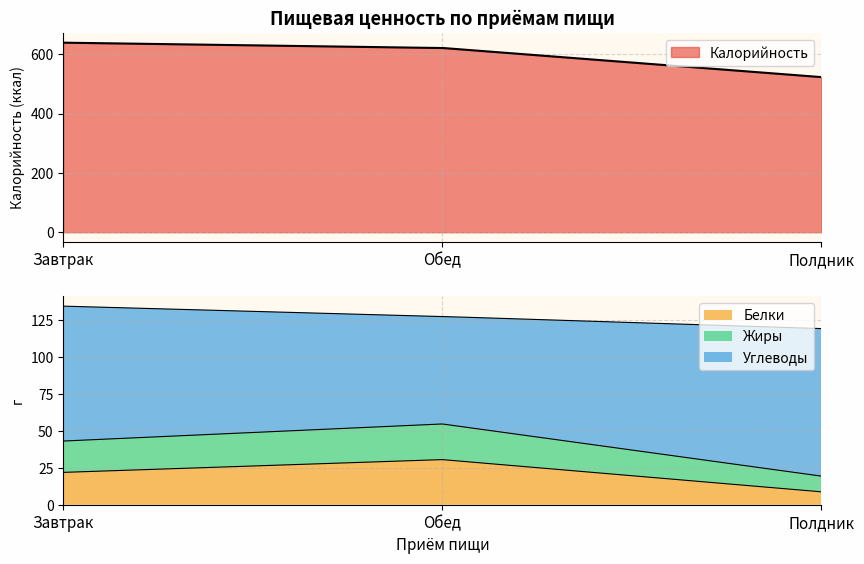

Reading left to right, extract all data points from this chart.

Калорийность: 638.8	621.0	522.8
Белки: 21.9	30.6	8.8
Жиры: 21.3	24.2	10.6
Углеводы: 91.5	72.9	100.1